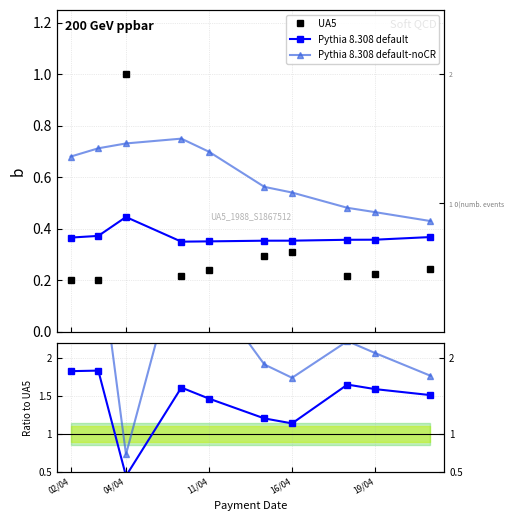

List the series in order of their overall mean, highest first.

Pythia 8.308 default-noCR, Pythia 8.308 default, UA5